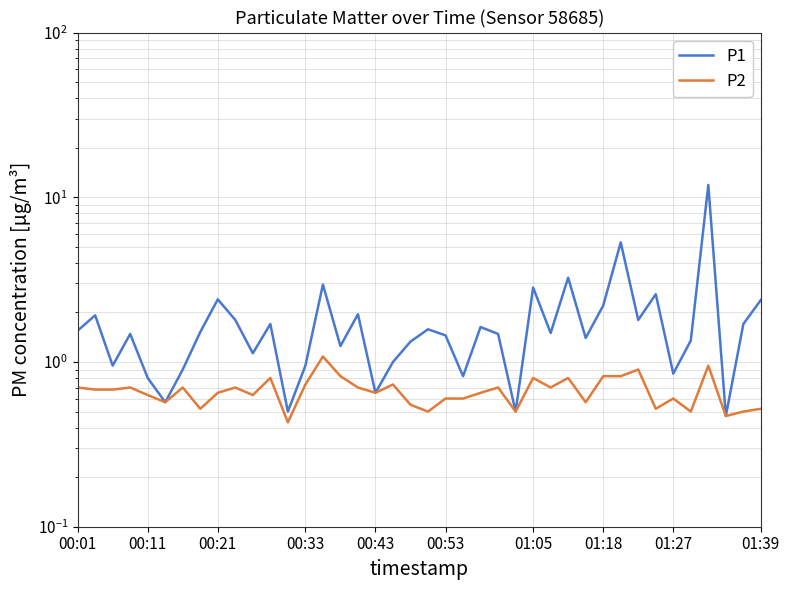

In P2, how many points are higher than both neighbors (excluding endpoints)?

12